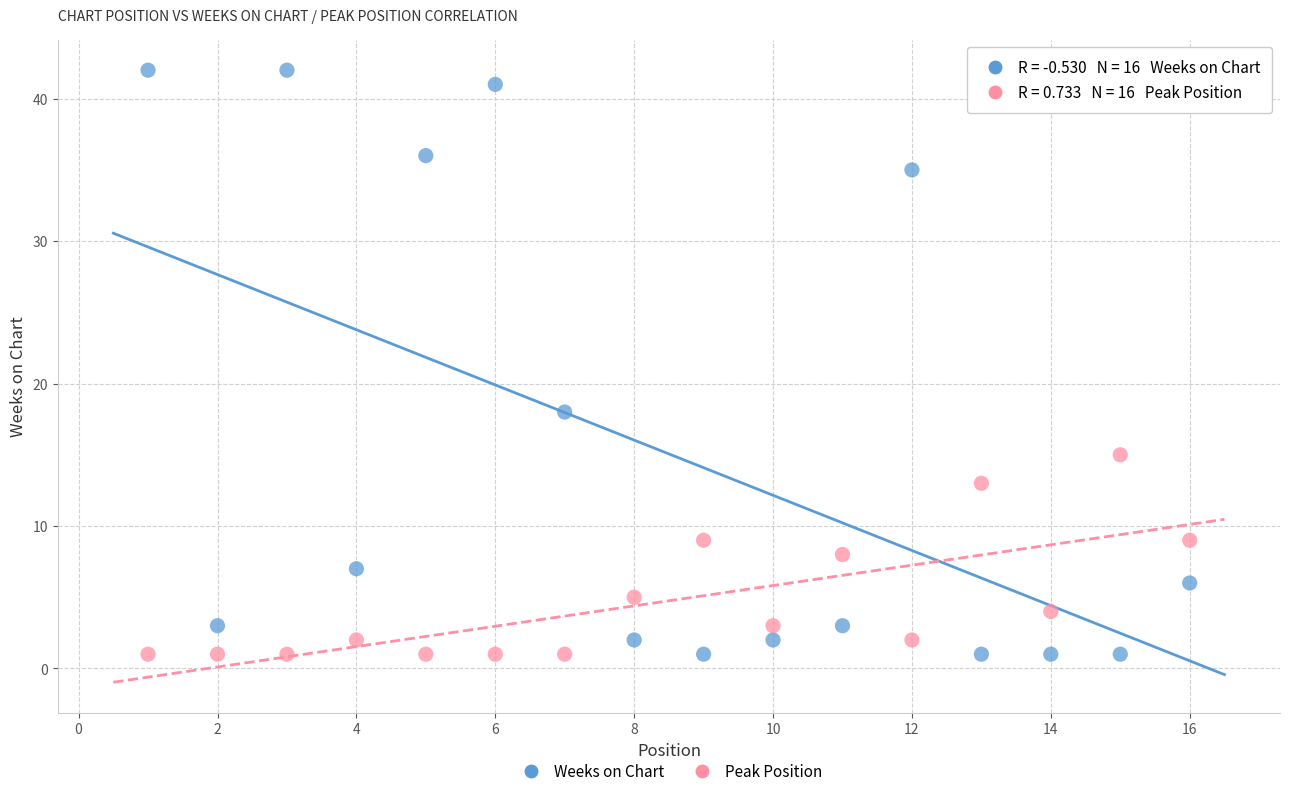

Which series has the largest Y range (max minus min)?

Weeks on Chart